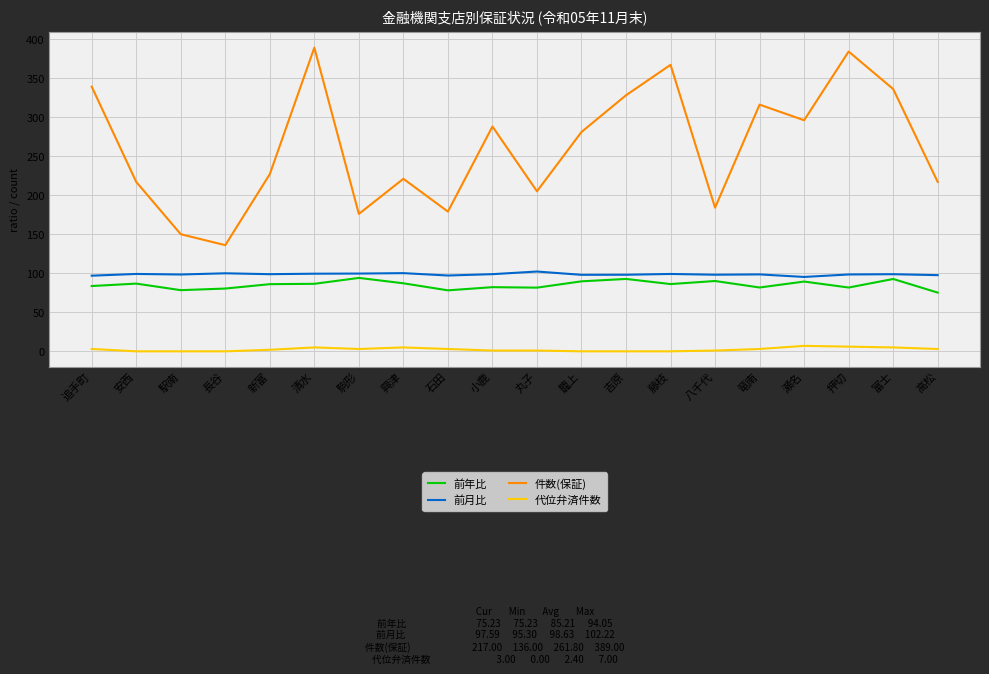

What is the total value across all series at 駒形?

372.7